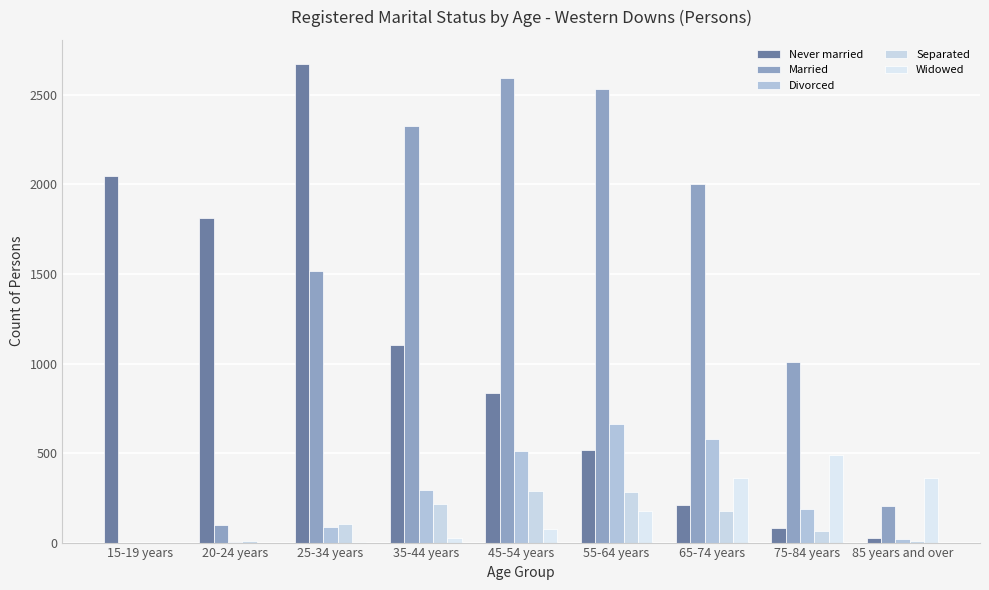

What are all the series names shown in the legend?

Never married, Married, Divorced, Separated, Widowed